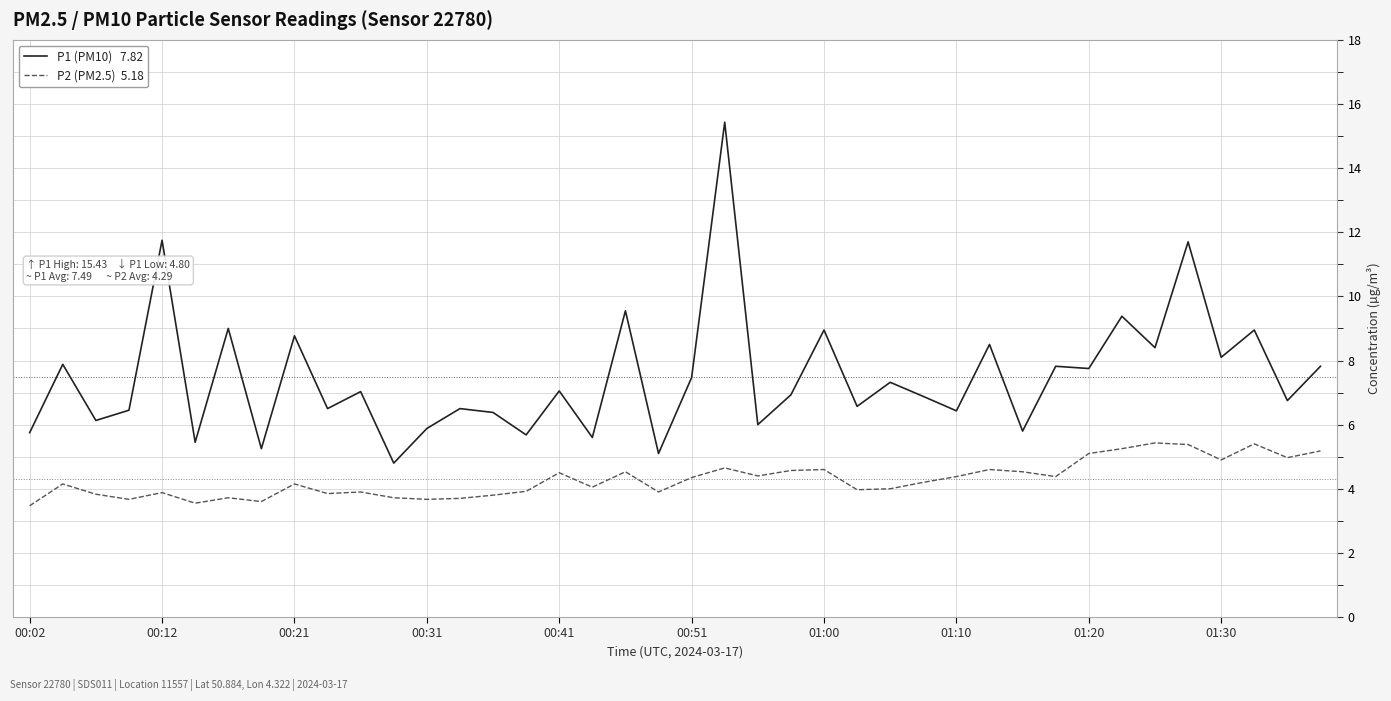

What is the smallest value displayed?

3.5